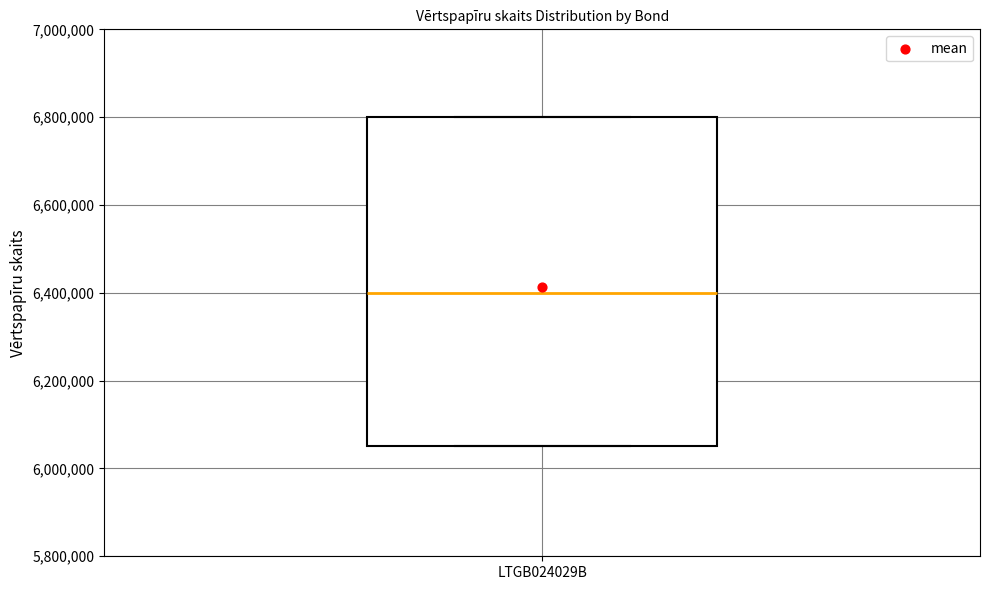

Read this box plot against the y-axis: the position of the median line, the range covered by the box, and the ends of both whiskers. The values are not printed on the chart, so give them approximately, as read against the axis.

median 6400000, box 6060000 to 6800000, whiskers 6060000 to 6800000